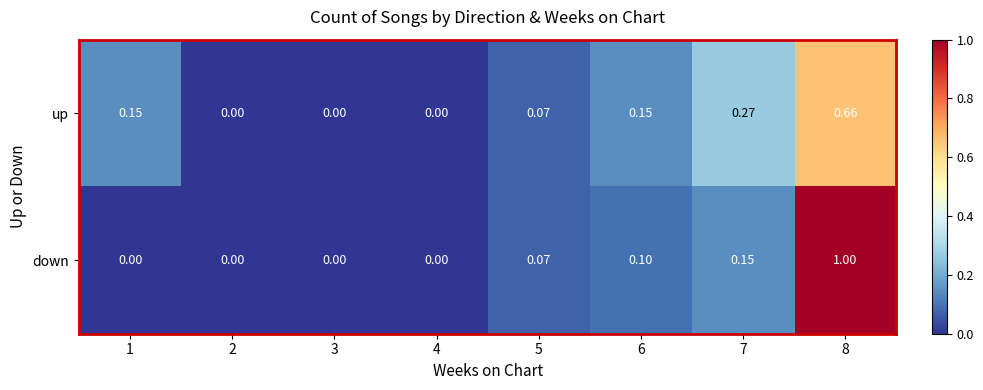

Between 6 and 8, which series saw the biggest shift?

down